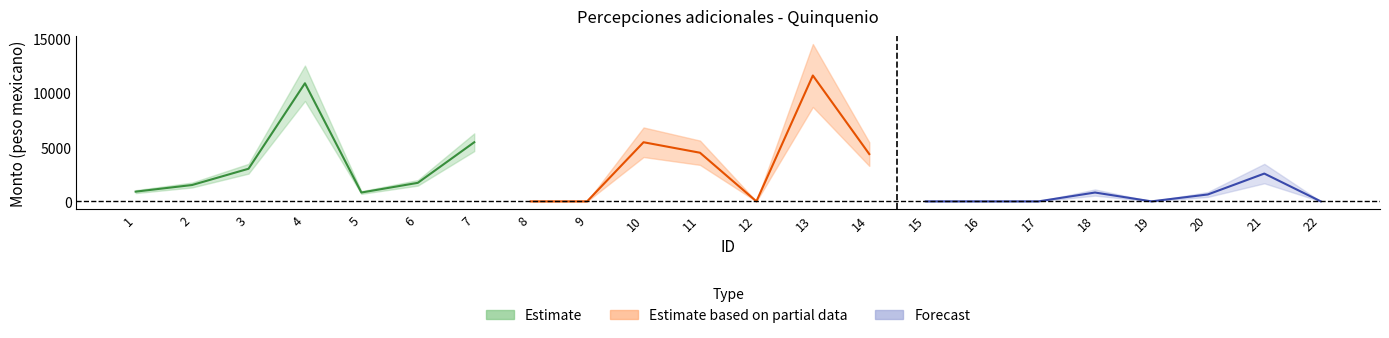

Reading left to right, what are all the values shown in this chart?

Monto bruto: 1=899.6	2=1512.1	3=3016.2	4=10921.4	5=817.5	6=1713.5	7=5467.2	8=0.0	9=0.0	10=5467.2	11=4497.9	12=0.0	13=11640.3	14=4373.7	15=0.0	16=0.0	17=0.0	18=817.5	19=0.0	20=639.0	21=2570.2	22=0.0
Monto neto: 1=899.6	2=1512.1	3=3016.2	4=10921.4	5=817.5	6=1713.5	7=5467.2	8=0.0	9=0.0	10=5467.2	11=4497.9	12=0.0	13=11640.3	14=4373.7	15=0.0	16=0.0	17=0.0	18=817.5	19=0.0	20=639.0	21=2570.2	22=0.0